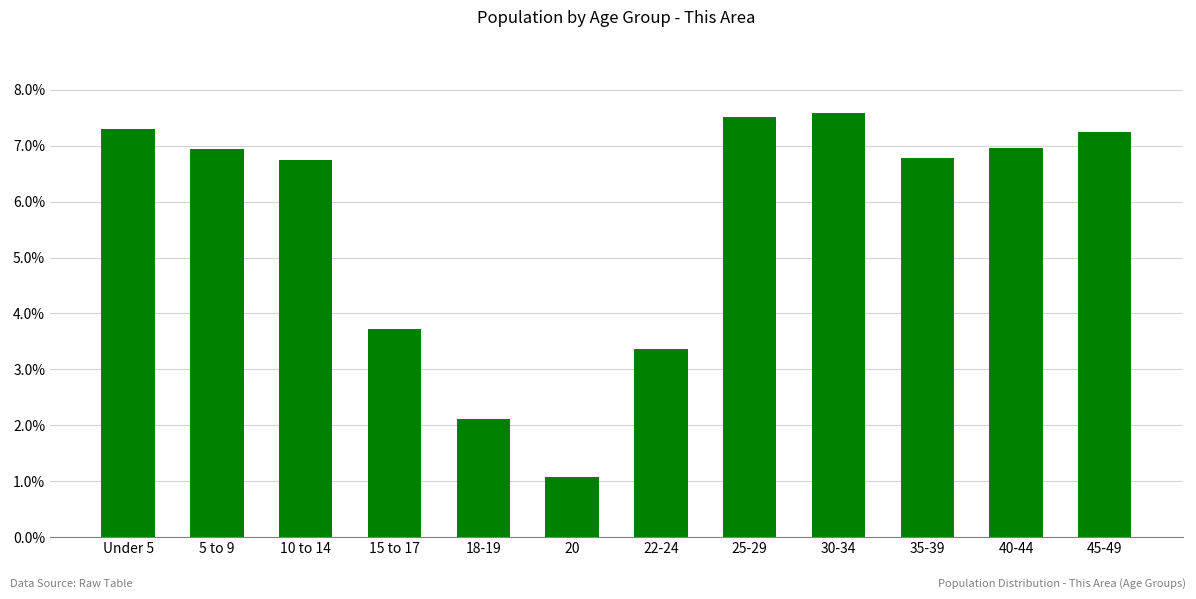

Are the bars horizontal?

No